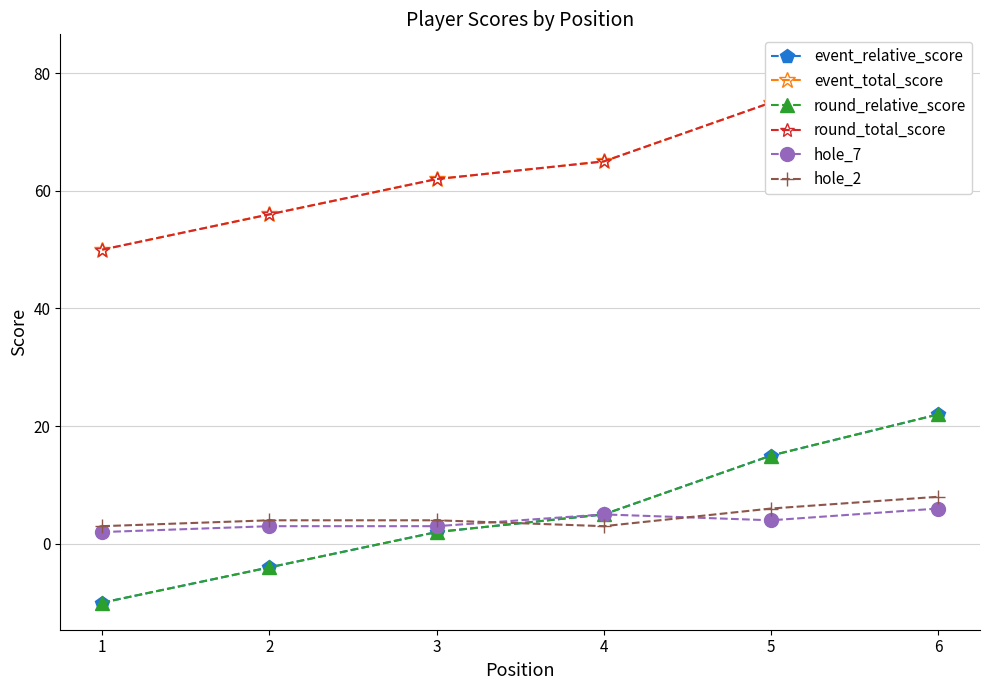

Read the event_relative_score value at 1.

-10